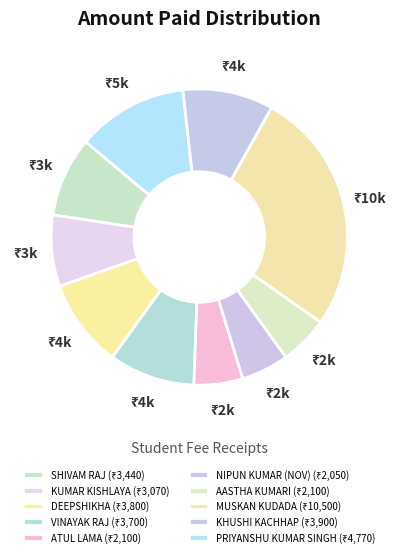

Rank the categories by value from lowest to highest.

NIPUN KUMAR (NOV), ATUL LAMA, AASTHA KUMARI, KUMAR KISHLAYA, SHIVAM RAJ, VINAYAK RAJ, DEEPSHIKHA, KHUSHI KACHHAP, PRIYANSHU KUMAR SINGH, MUSKAN KUDADA